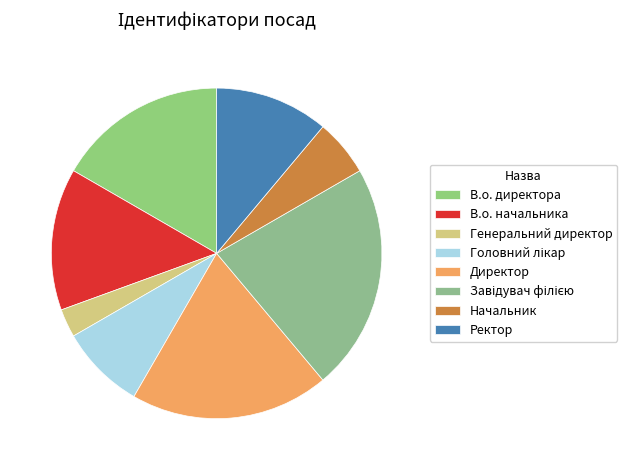

How many segments does this pie chart have?

8